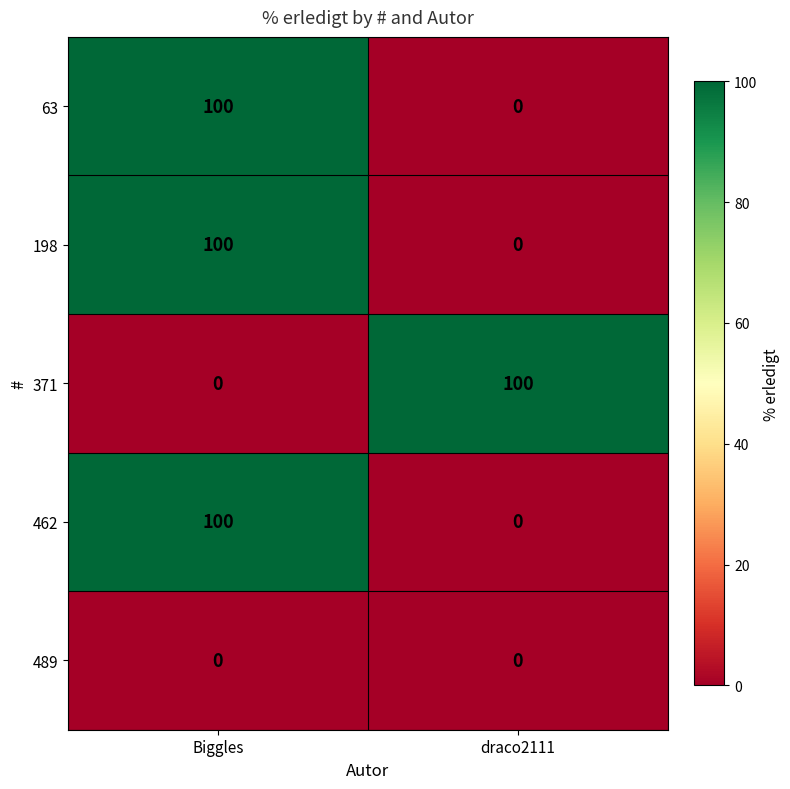

The 63 series shows 100 at Biggles. True or false?

True